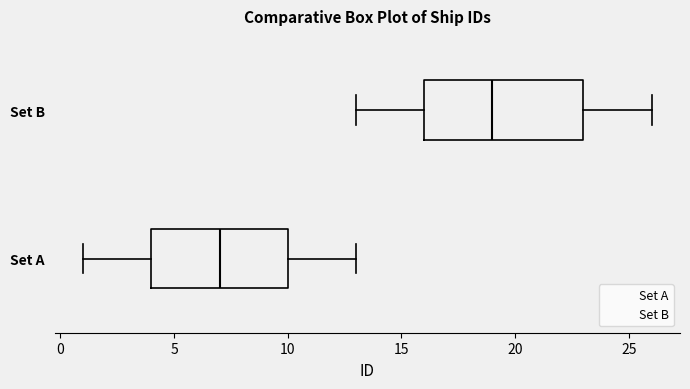

Reading bottom to top, read every box against the x-axis: the position of its median line, the range the box covers, and the ends of its whiskers. The values are not printed on the chart, so give them approximately, as read against the axis.

Set A: median 7, box 4 to 10, whiskers 1 to 13
Set B: median 19, box 16 to 23, whiskers 13 to 26